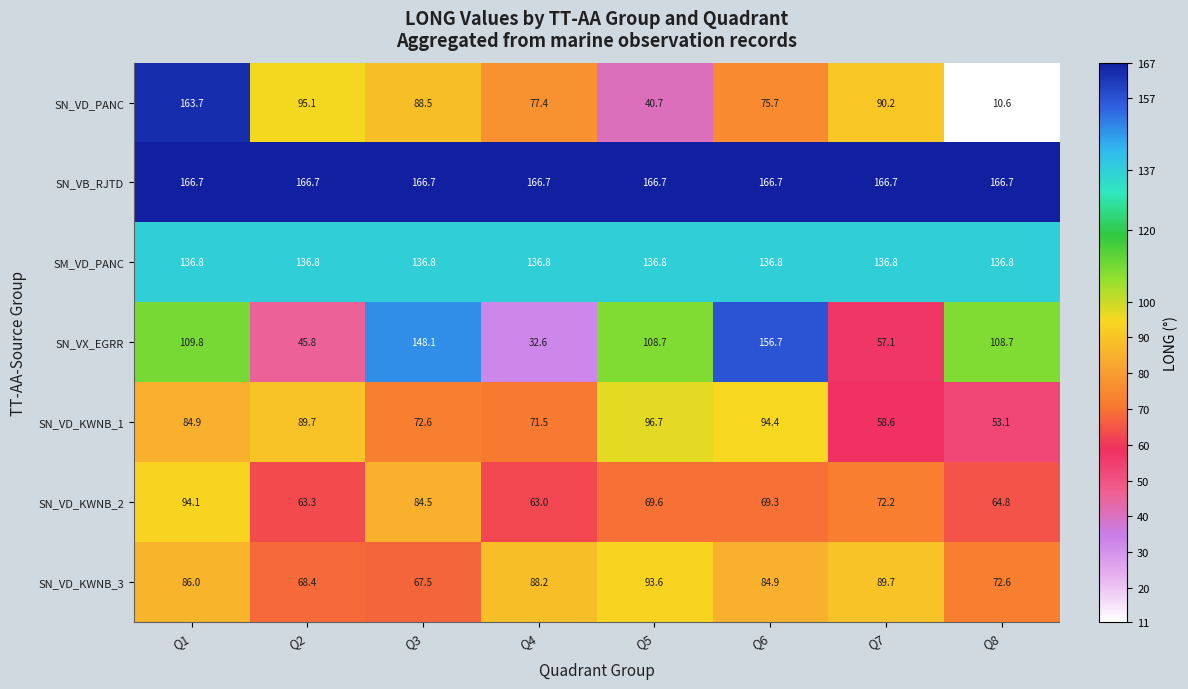

The SN_VD_PANC series shows 2.9 at Q8. True or false?

False